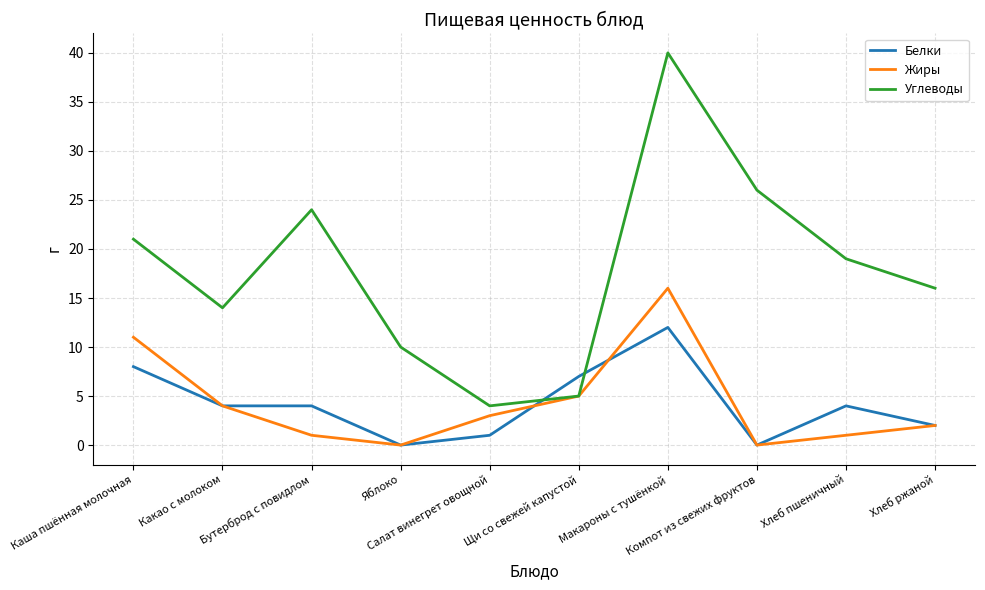

Reading left to right, what are all the values shown in this chart?

Белки: 8	4	4	0	1	7	12	0	4	2
Жиры: 11	4	1	0	3	5	16	0	1	2
Углеводы: 21	14	24	10	4	5	40	26	19	16